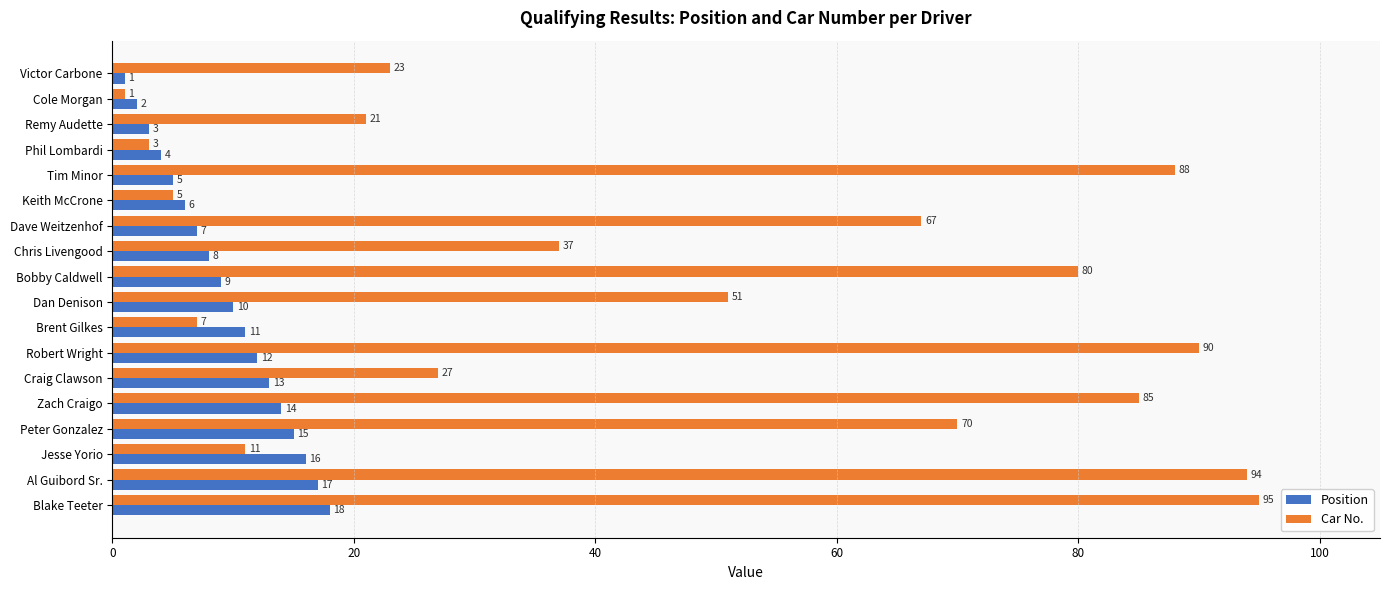

Read the Car No. value at Blake Teeter, to the nearest 5.

95